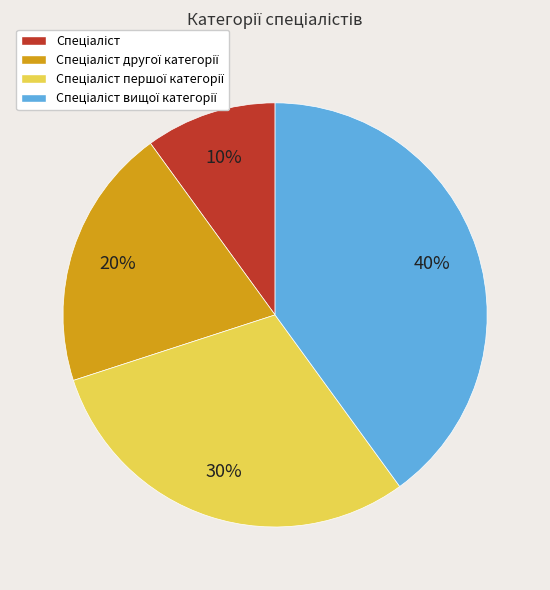

Is there any slice that represents more than half of the pie?

No